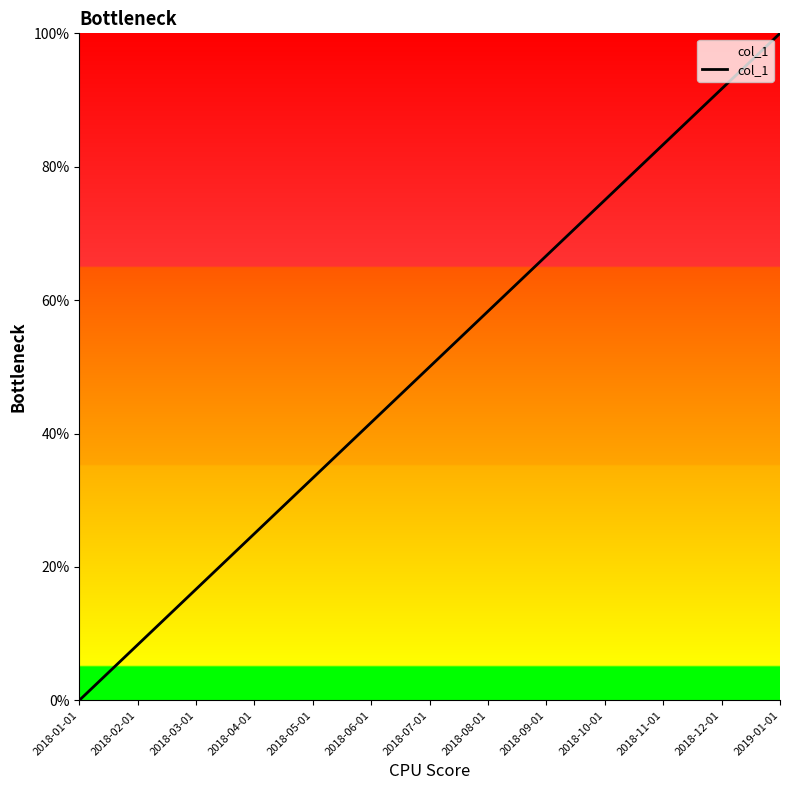

The value at 2018-08-01 is 58.3. True or false?

True